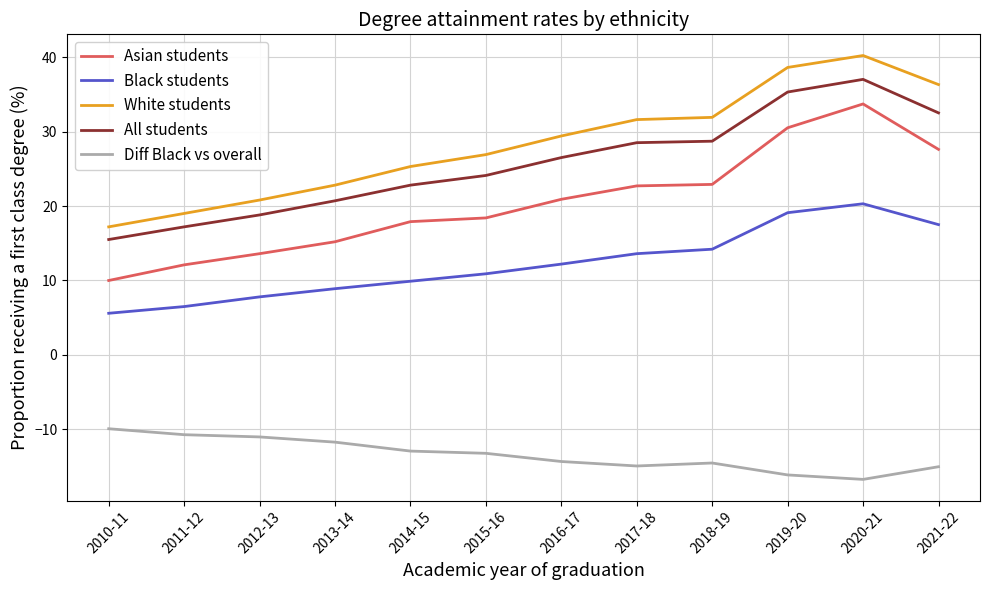

Is the value of White students at 2019-20 greater than the value of Asian students at 2018-19?

Yes